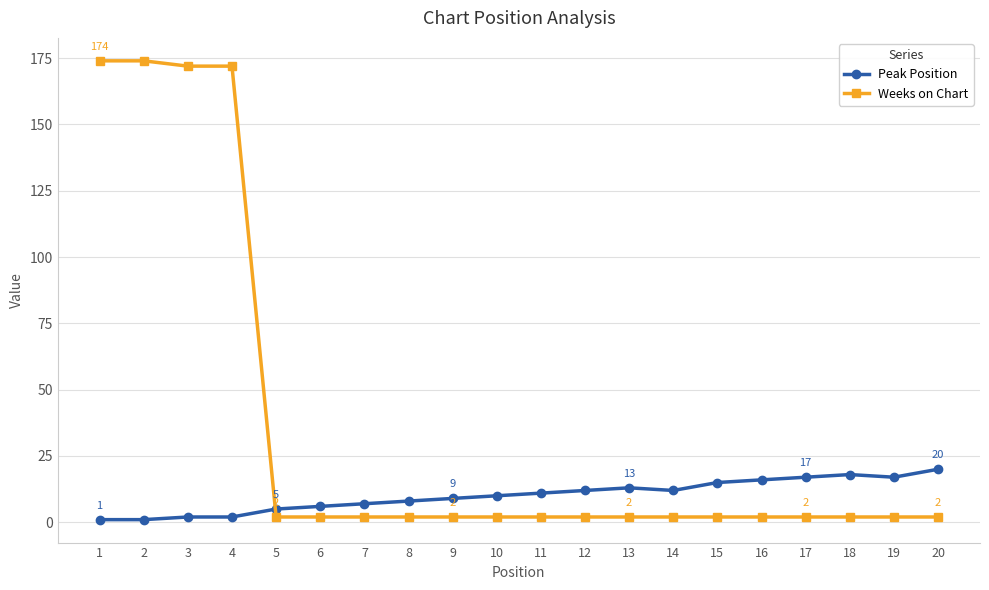

What are all the series names shown in the legend?

Peak Position, Weeks on Chart